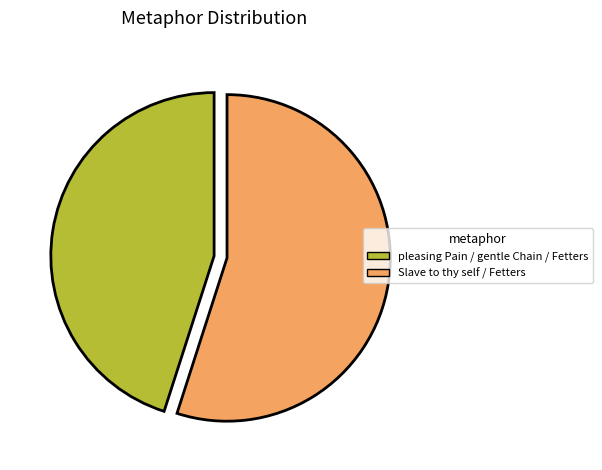

Approximately how many times larger is the value at pleasing Pain / gentle Chain / Fetters compared to Slave to thy self / Fetters?

0.8